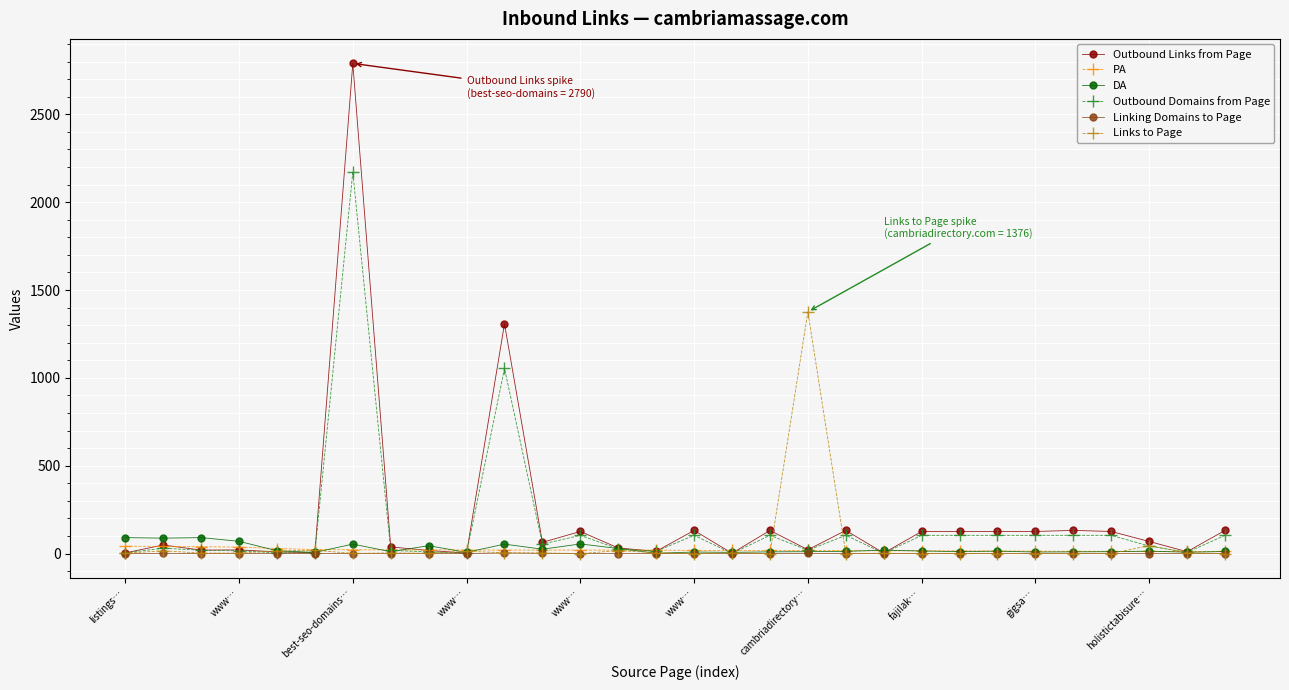

True or false: Outbound Domains from Page has more than 1 points higher than both neighbors.

True